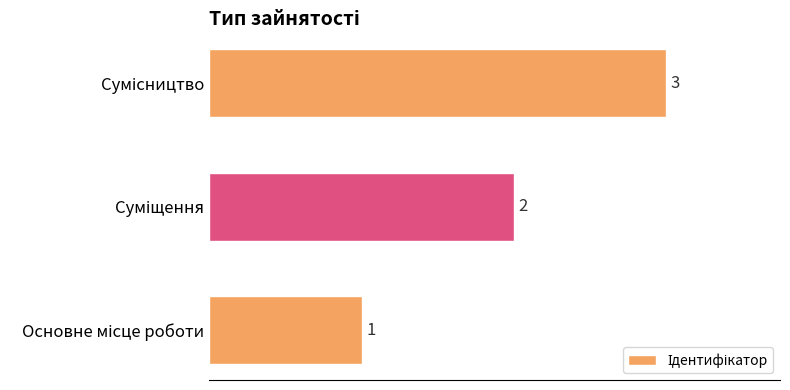

What is the sum of all values?

6